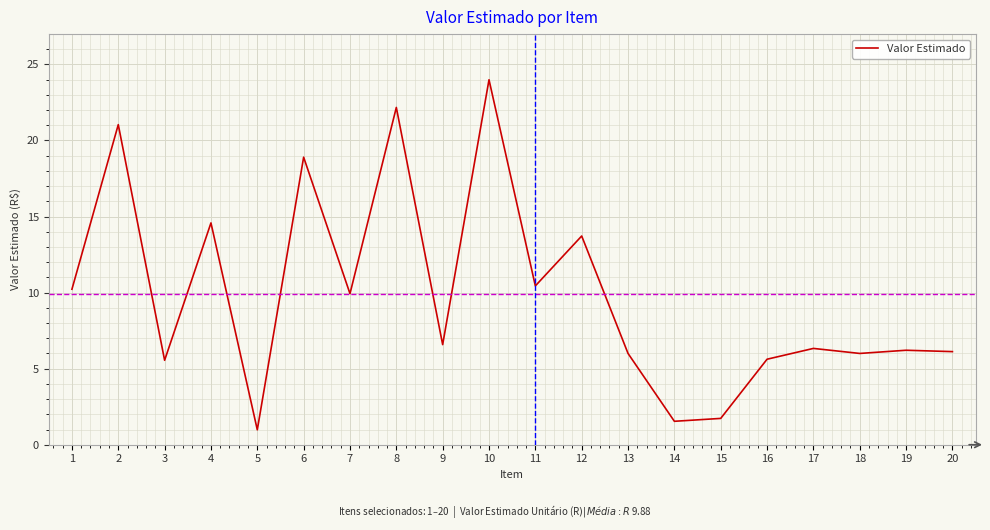

What is the difference between the values at 19 and 4?

8.4